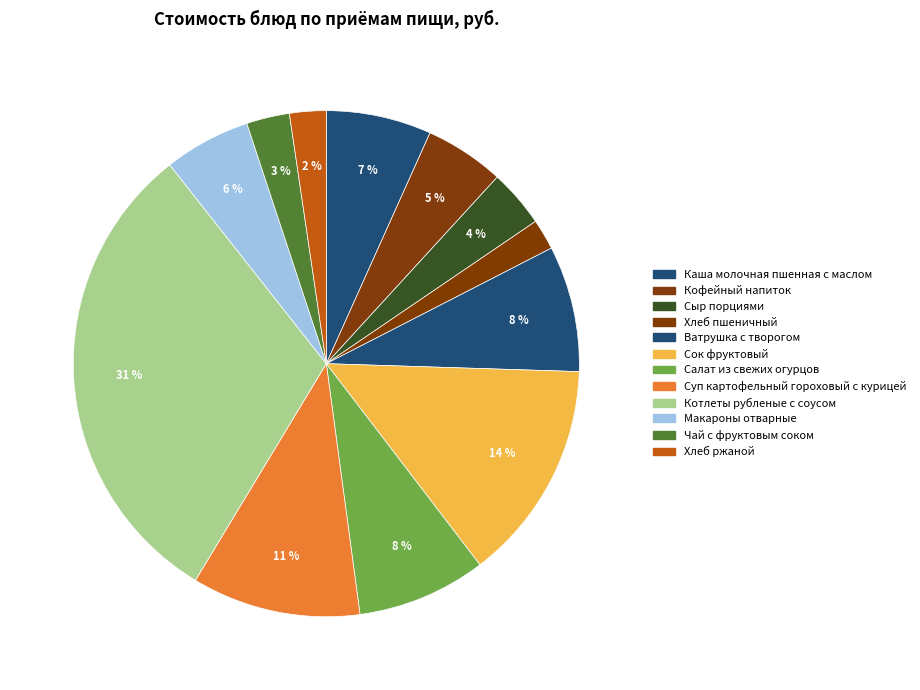

What is the ratio of the value at Каша молочная пшенная с маслом to the value at Ватрушка с творогом?

0.8